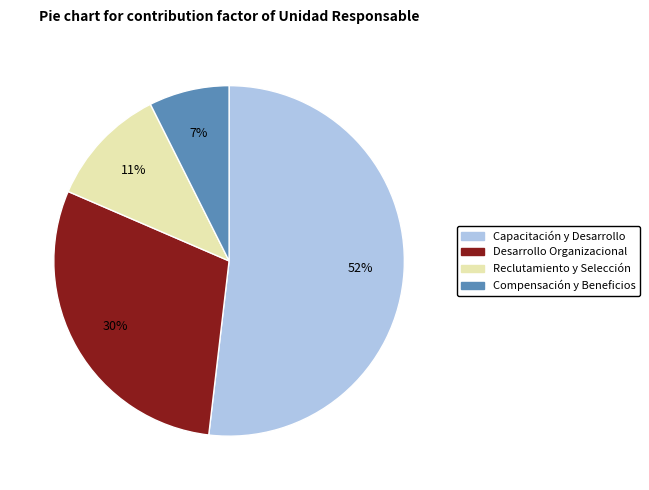

To the nearest percent, what percentage of the pie is Capacitación y Desarrollo?

52%